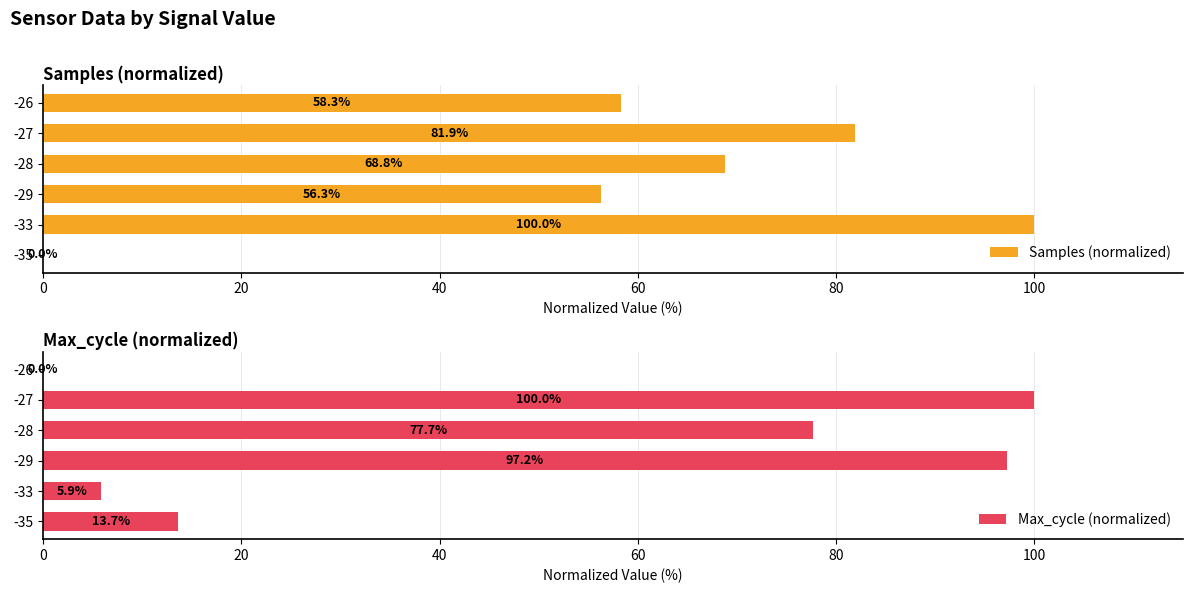

True or false: Samples (normalized) has a value of 56.3 at -29.

True